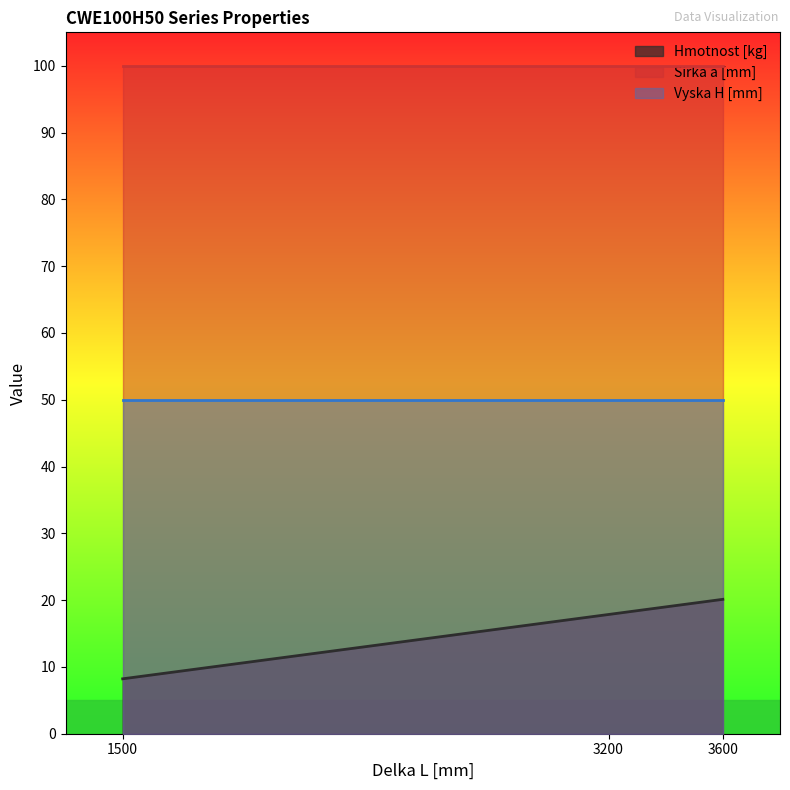

Is it true that Sirka a [mm] equals 20.5 at 3600?

False